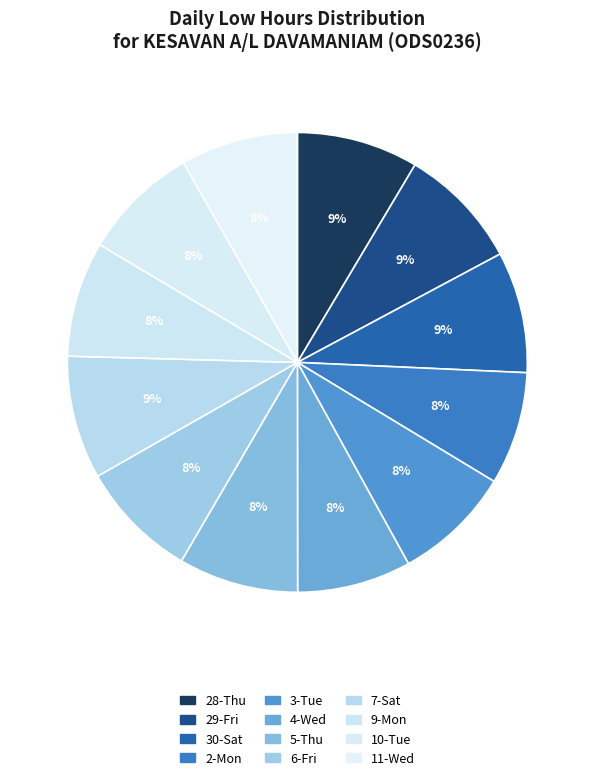

To the nearest percent, what is the difference between the largest and smallest slice percentages?

1%